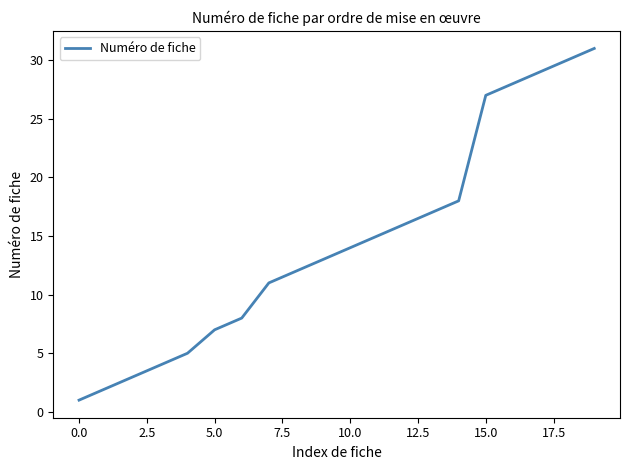

What is the difference between the maximum and minimum values?

30